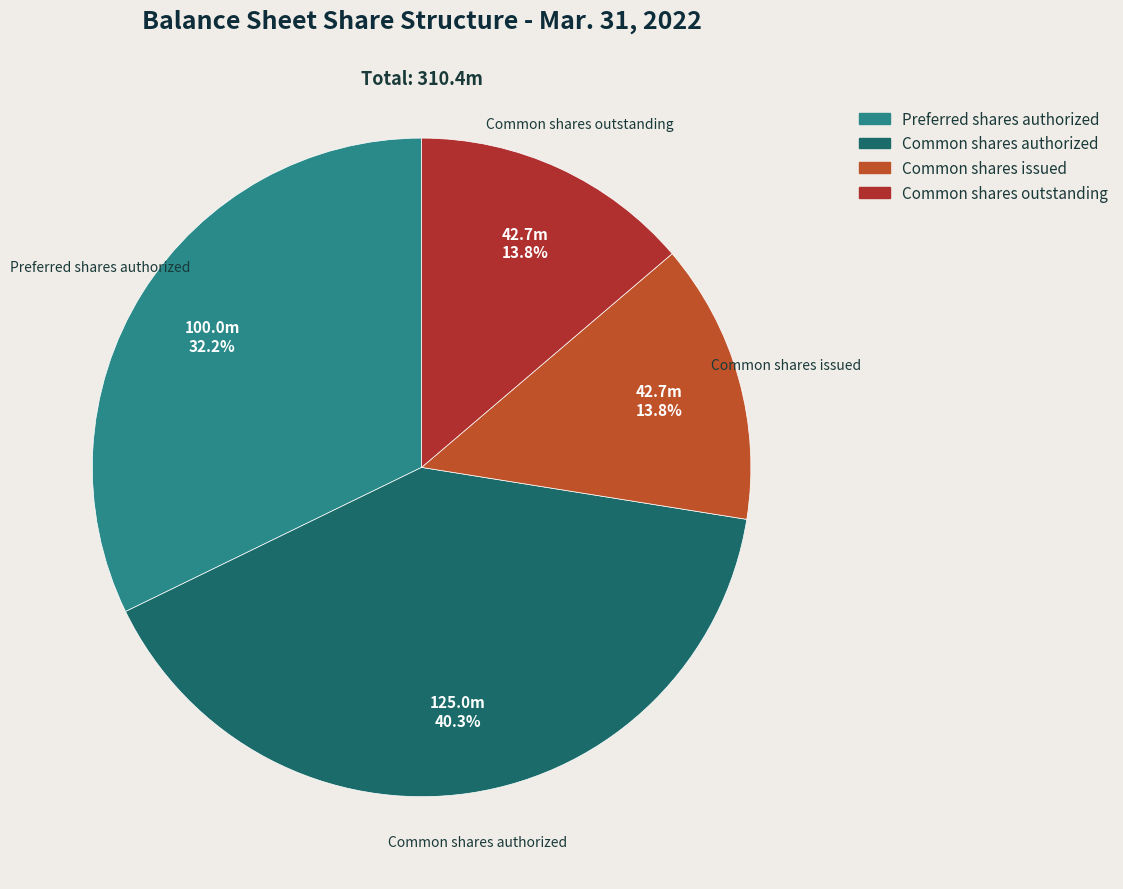

To the nearest percent, what is the average slice percentage?

25%